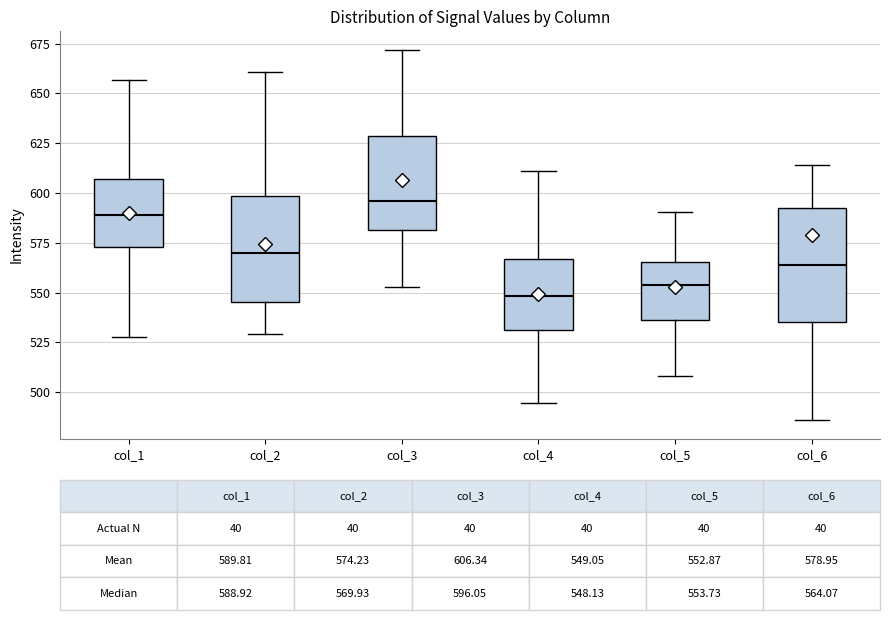

Which box's median line is the lowest?

col_4